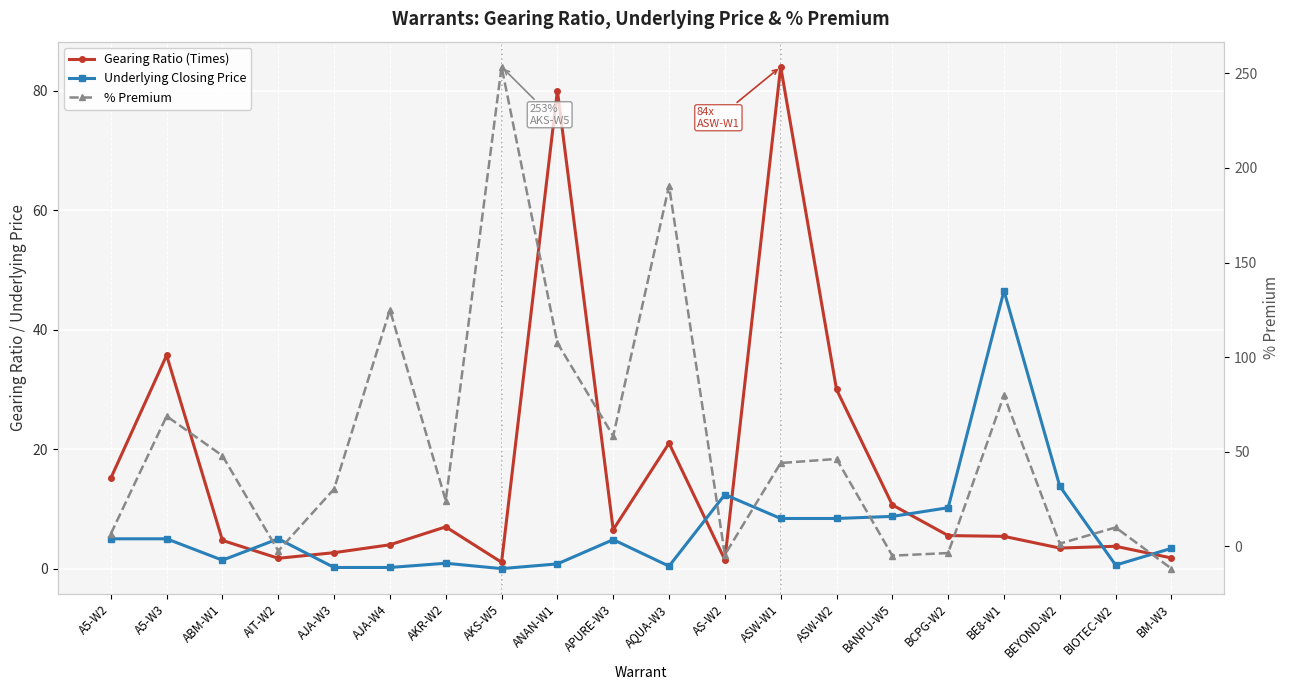

Is the value of Underlying Closing Price at APURE-W3 greater than the value of % Premium at AJA-W4?

No